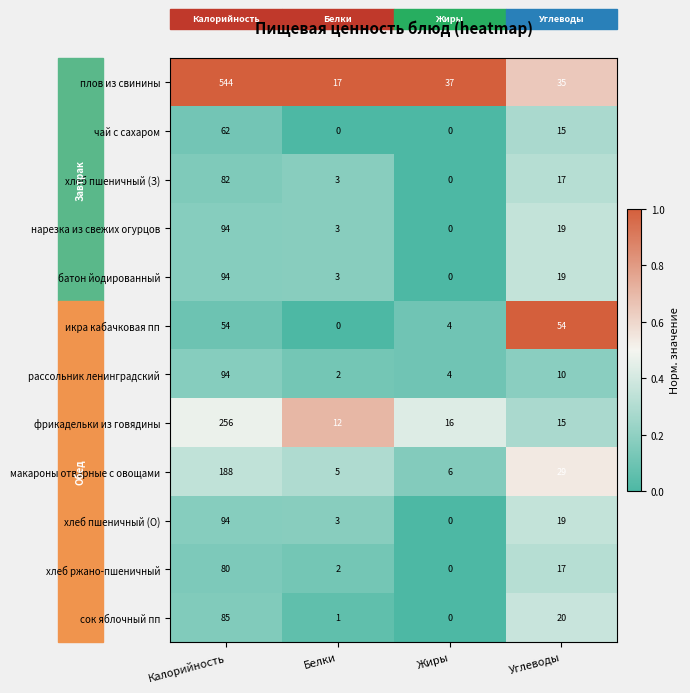

What is the difference between the highest and lowest values at Белки?

17